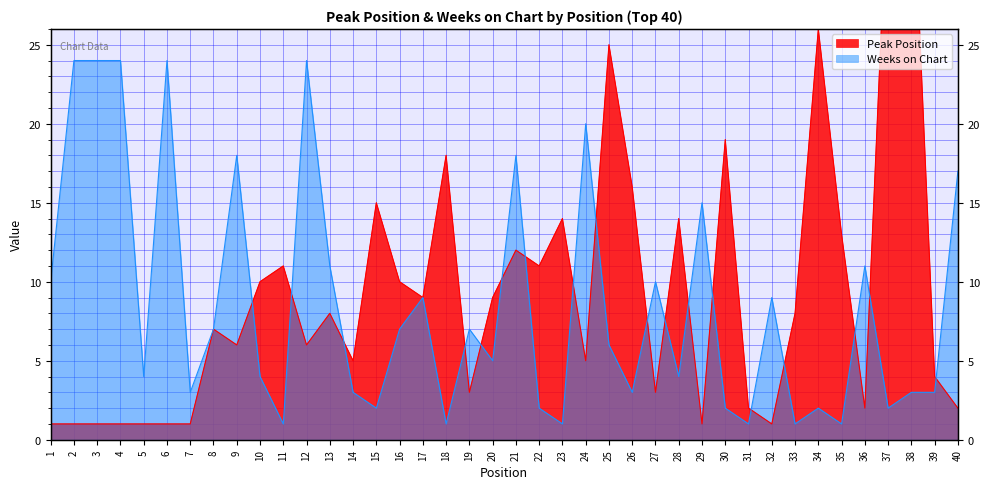

What is the difference between the Peak Position values at 14 and 22?

6